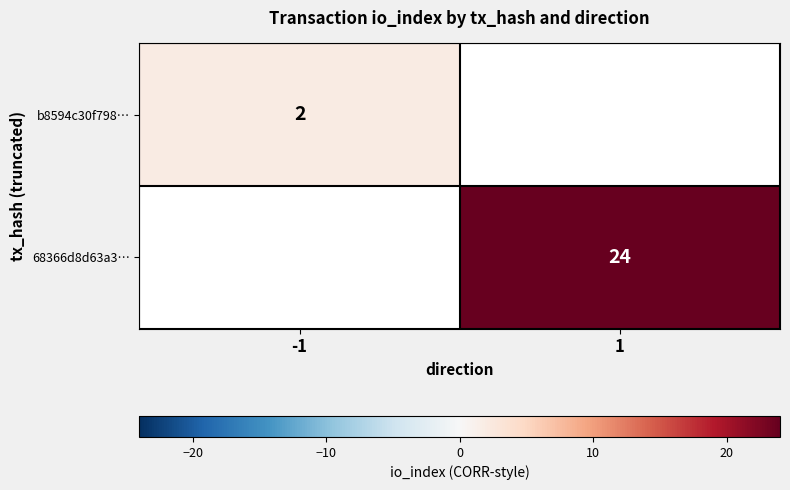

Is the value of b8594c30f798… at -1 greater than the value of 68366d8d63a3… at 1?

No